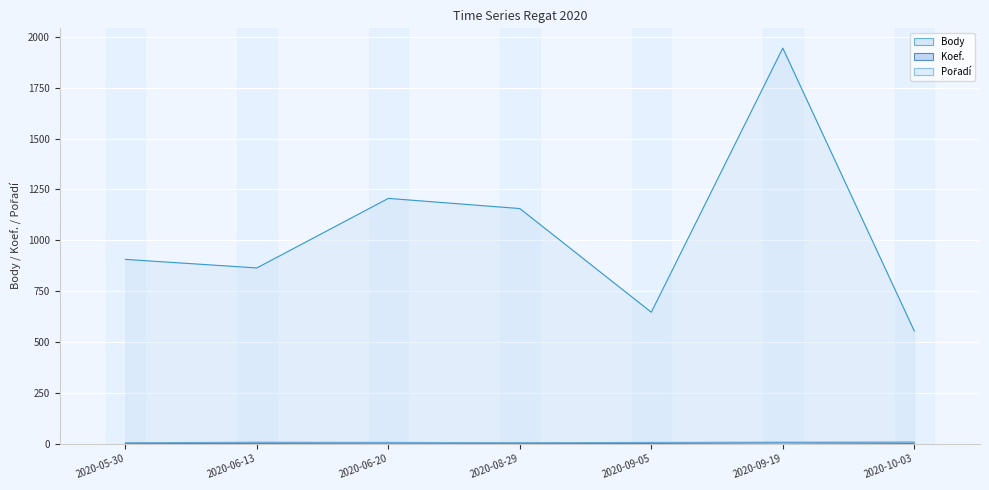

Where does the Pořadí (line) series first go above 6?

2020-06-13